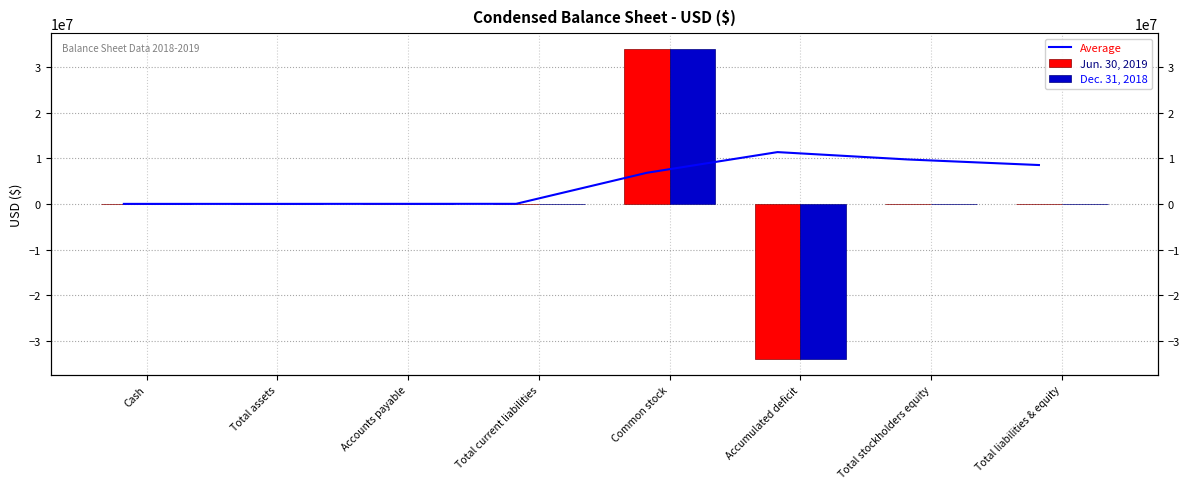

What position from the right is Cash?

8